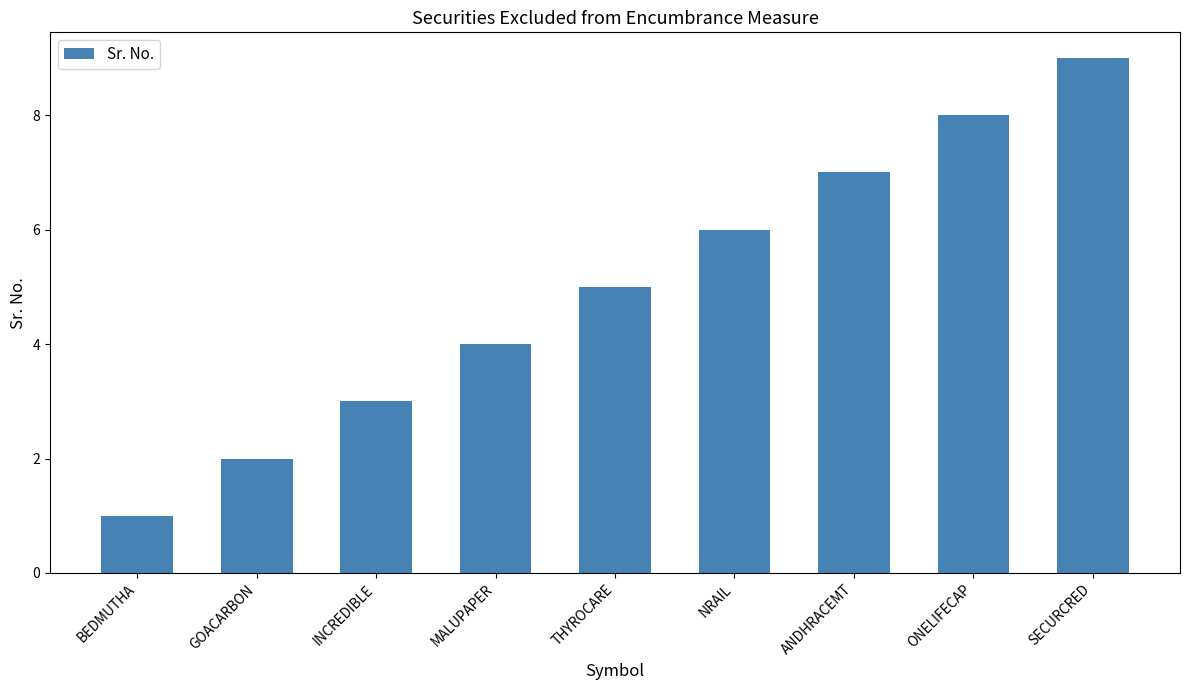

What is the difference between the second highest and minimum values?

7